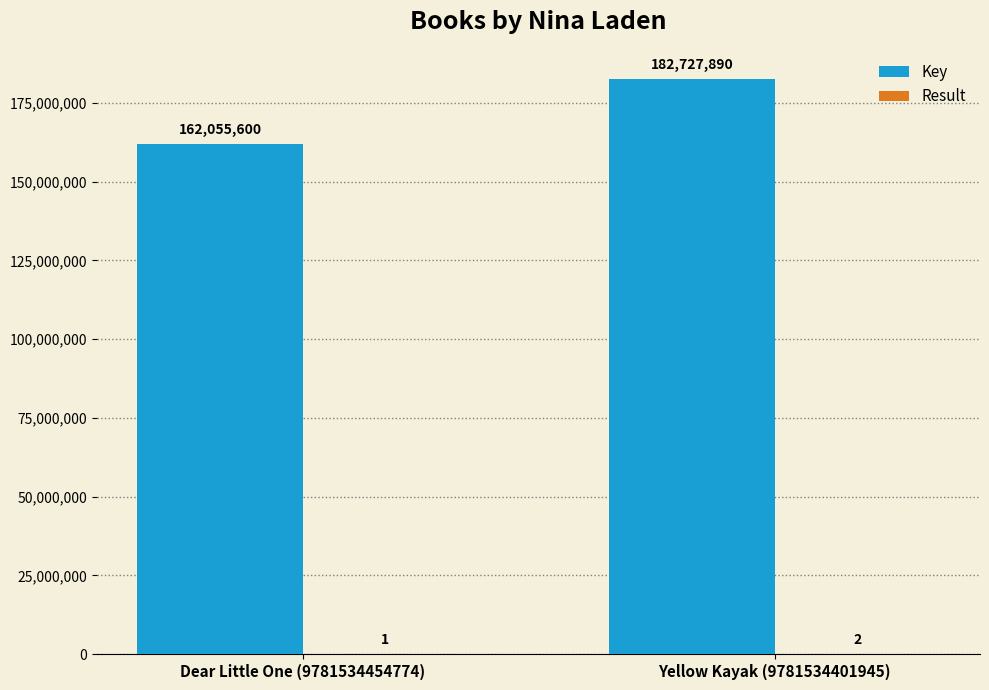

What is the sum of all Key values?

344783490